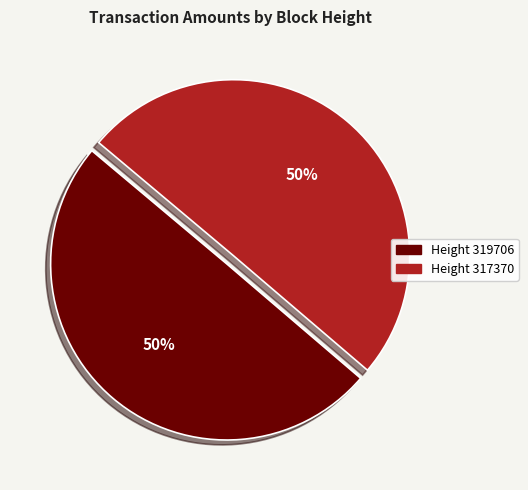

To the nearest percent, what is the average slice percentage?

50%